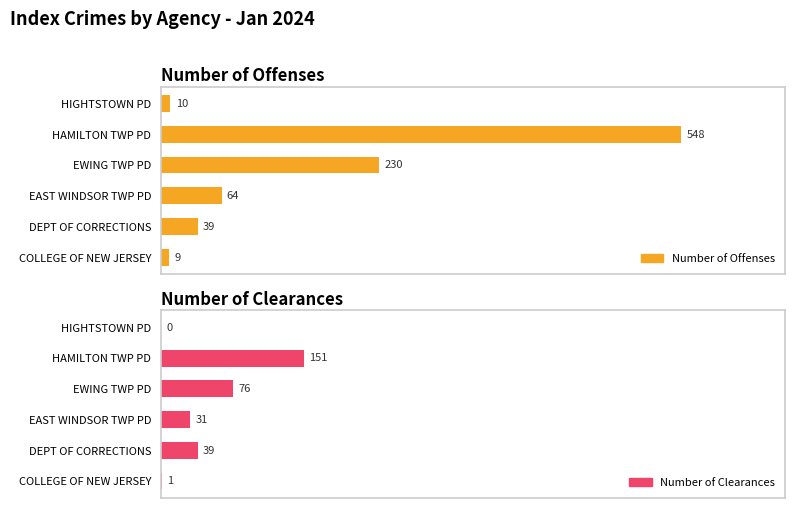

What is the average value of the Number of Offenses series?

150